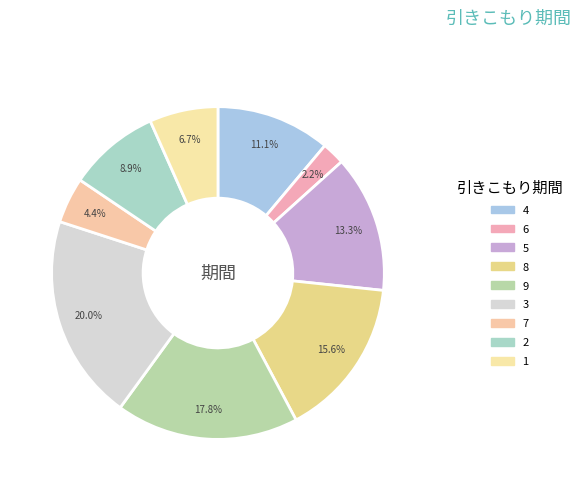

Approximately how many times larger is the value at 9 compared to 7?

4.0